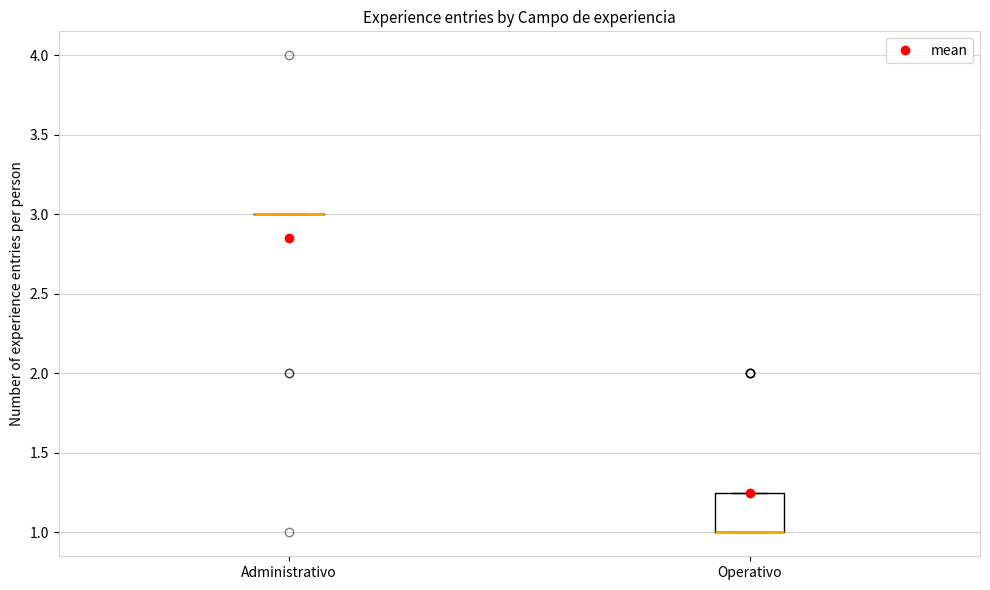

Reading left to right, transcribe this box plot: for each box, give where its median line is, the range the box spans, and where its two whiskers end, as read against the y-axis. The values are not printed on the chart, so give them approximately, as read against the axis.

Administrativo: box collapsed to a line at 3.00, whiskers 3.00 to 3.00
Operativo: median 1.00 (drawn on the box's lower edge), box 1.00 to 1.25, whiskers 1.00 to 1.25